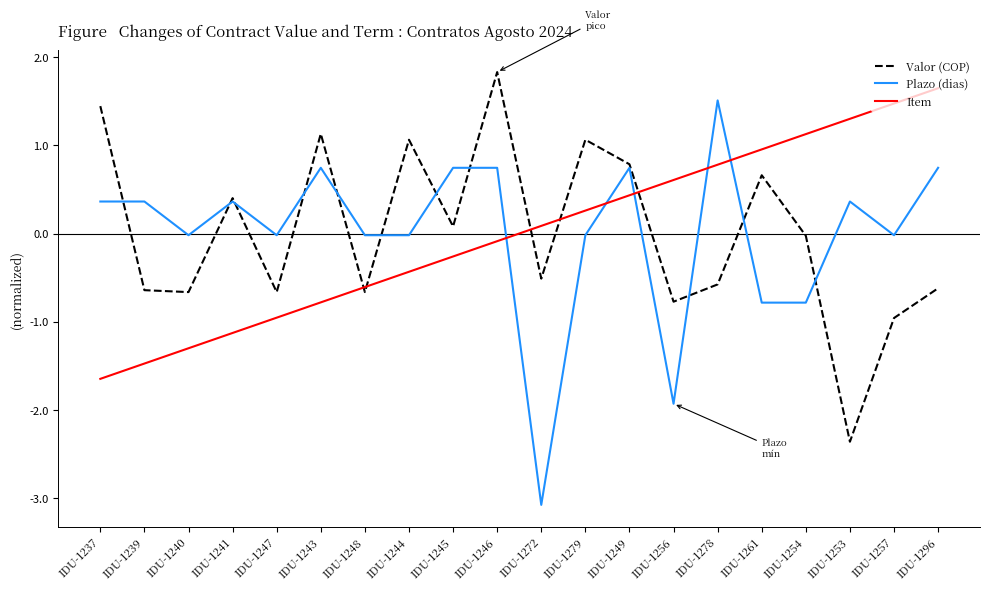

Rank the categories by Item value from highest to lowest.

IDU-1296, IDU-1257, IDU-1253, IDU-1254, IDU-1261, IDU-1278, IDU-1256, IDU-1249, IDU-1279, IDU-1272, IDU-1246, IDU-1245, IDU-1244, IDU-1248, IDU-1243, IDU-1247, IDU-1241, IDU-1240, IDU-1239, IDU-1237